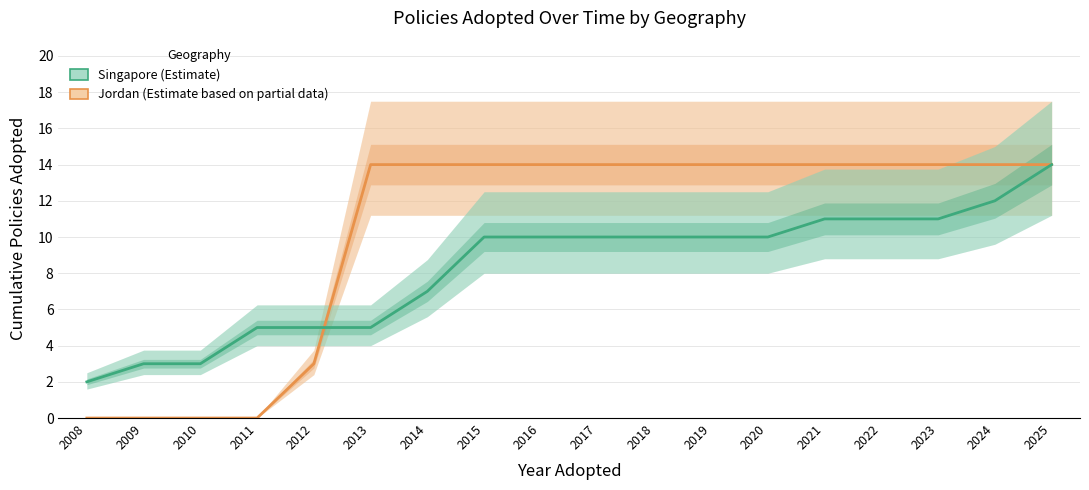

Which series has the largest range (max minus min)?

Jordan